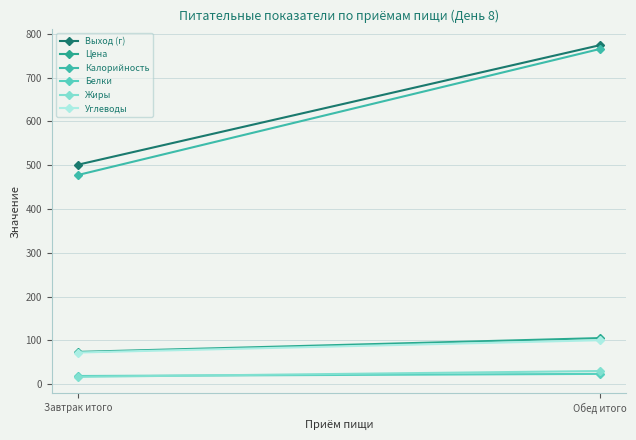

What is the difference between the maximum and minimum values in the Выход (г) series?

273.0